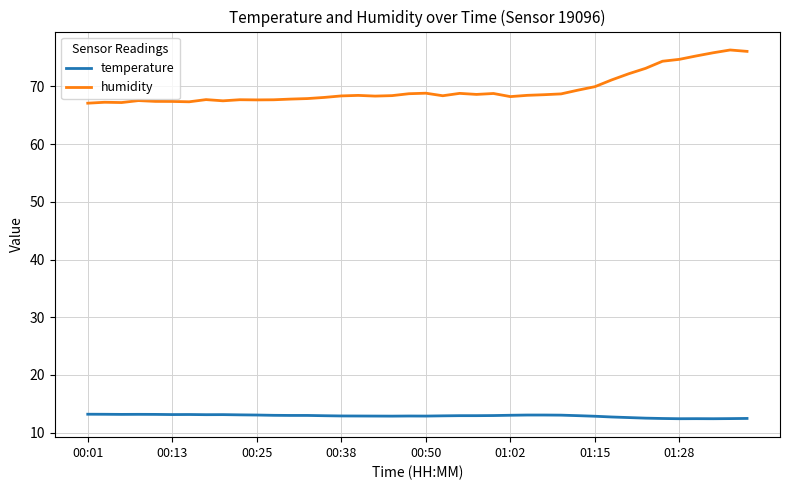

How many lines are shown in the chart?

2